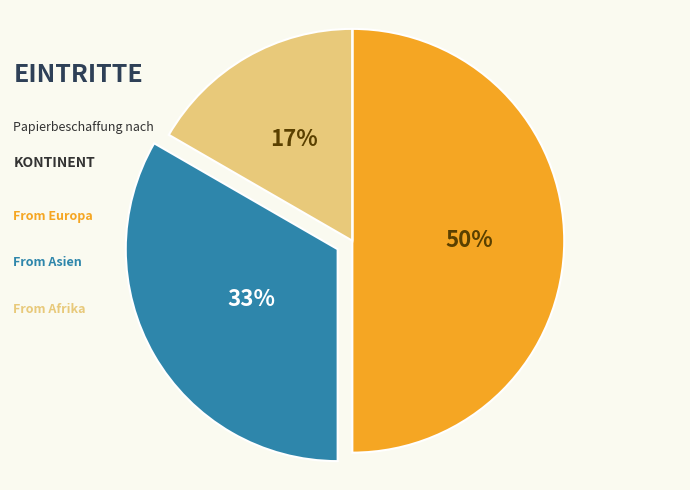

To the nearest percent, what is the difference between the largest and smallest slice percentages?

50%